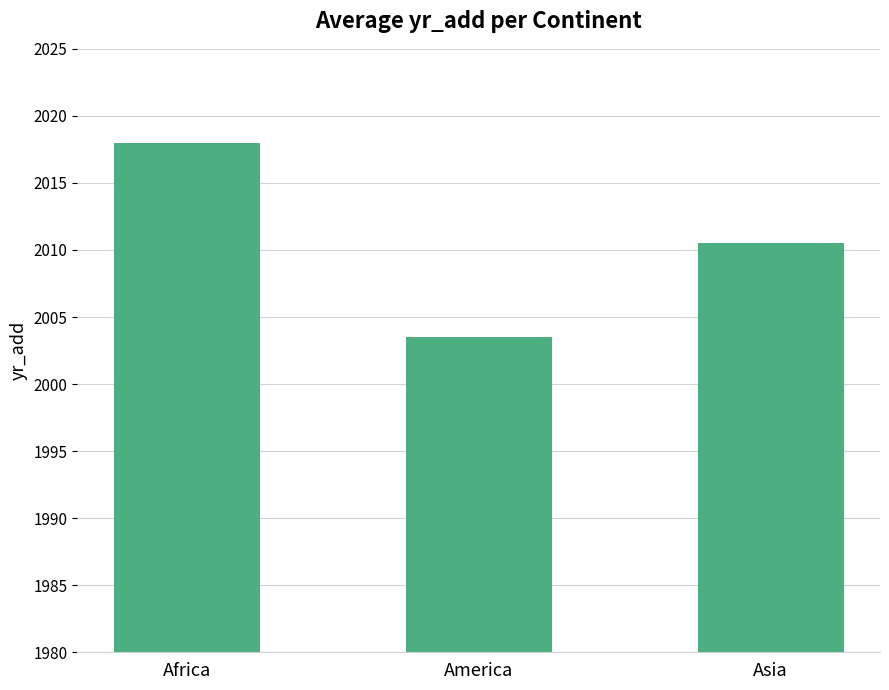

What is the sum of the values at Asia and America?

4014.0